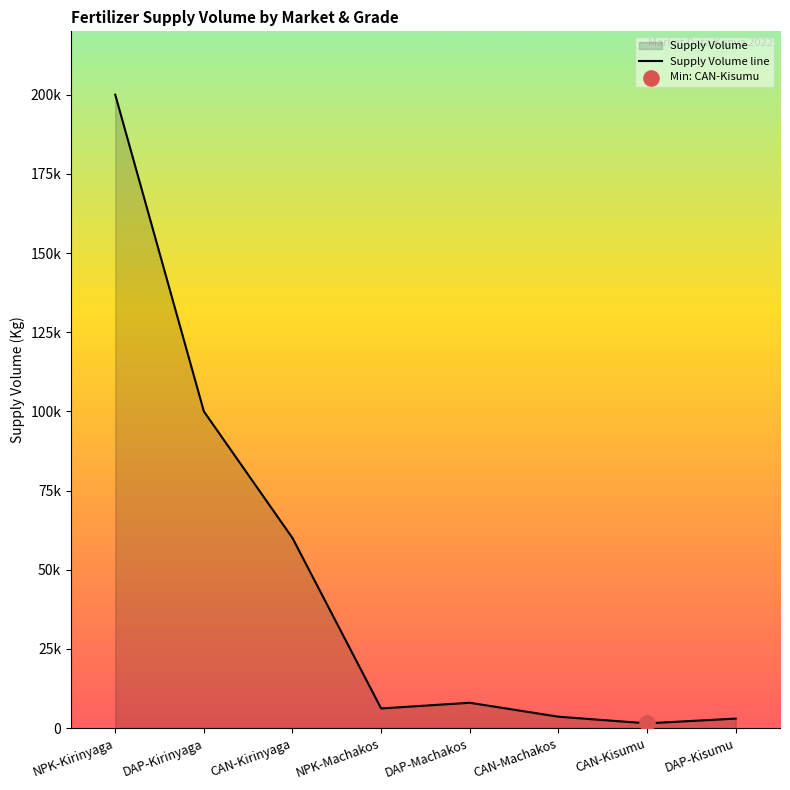

What is the change in value from CAN-Machakos to DAP-Kisumu?

-600